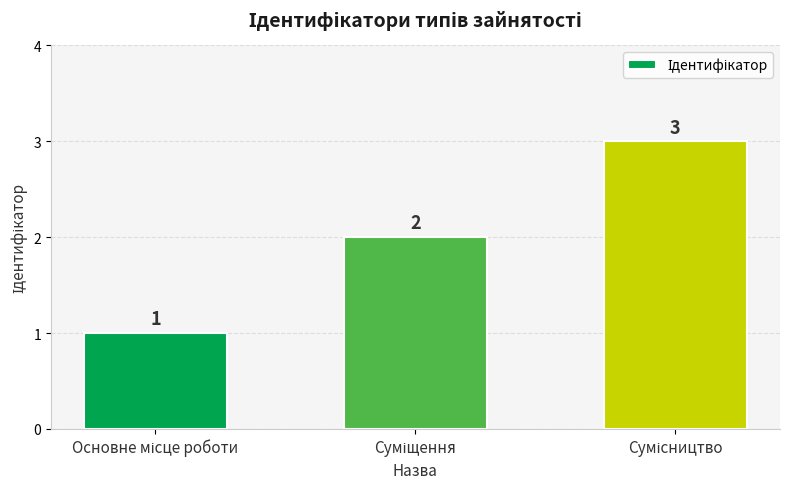

What is the value of the 2nd bar from the left?

2